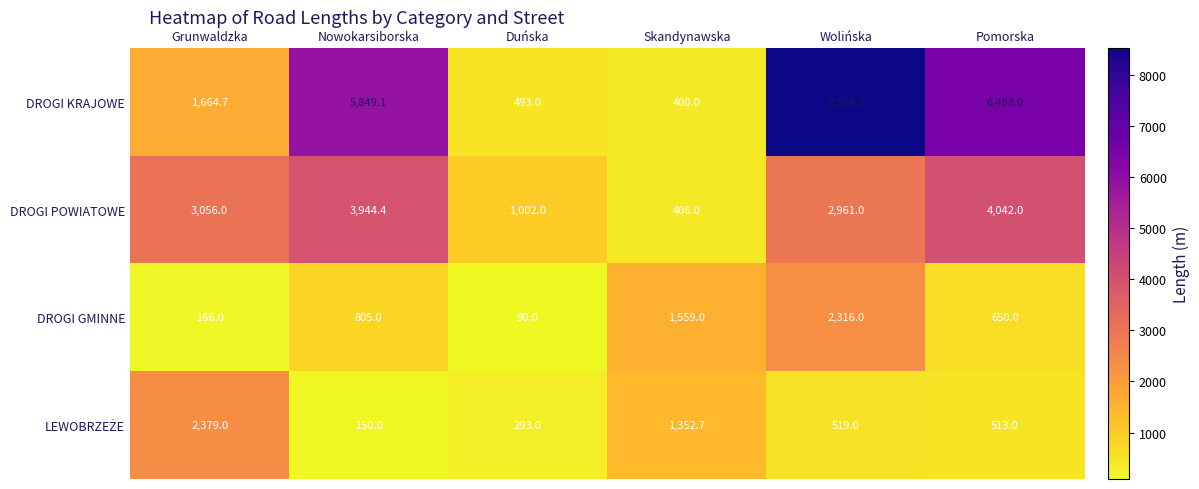

List the labels in order of DROGI GMINNE value, largest first.

Wolińska, Skandynawska, Nowokarsiborska, Pomorska, Grunwaldzka, Duńska